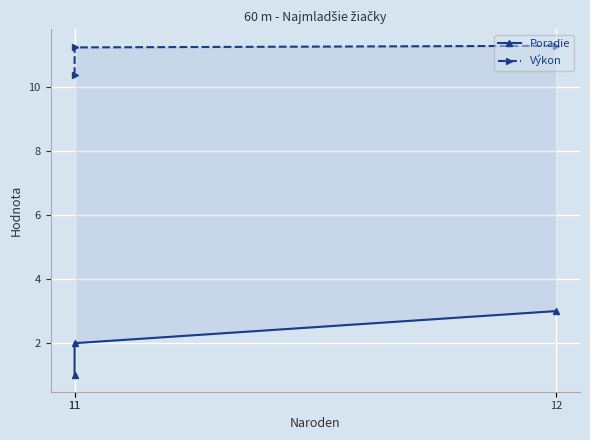

Rank the series by their average value, from lowest to highest.

Poradie, Výkon